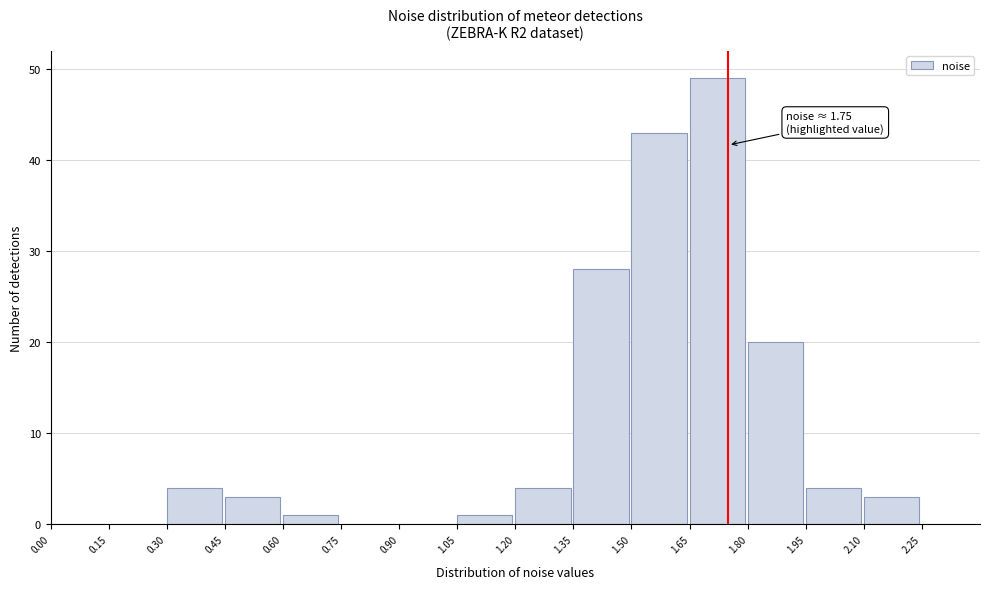

Over which range of the x-axis is the bar tallest?

1.65 to 1.80